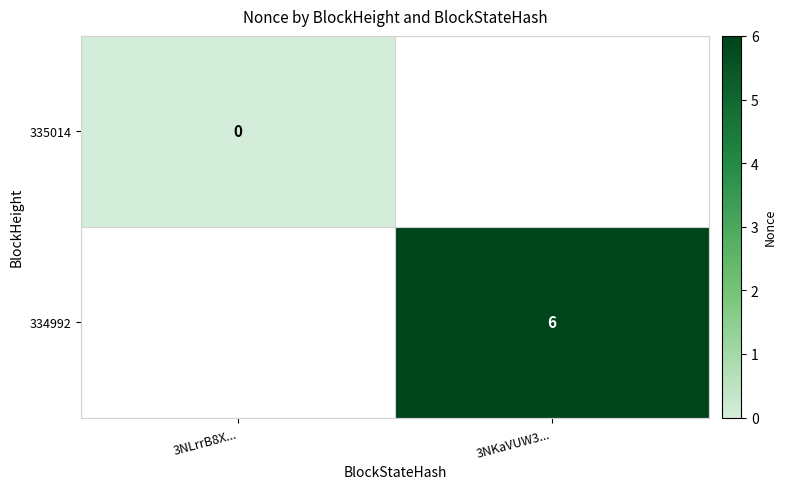

Which category has the highest value across all series?

3NKaVUW3...